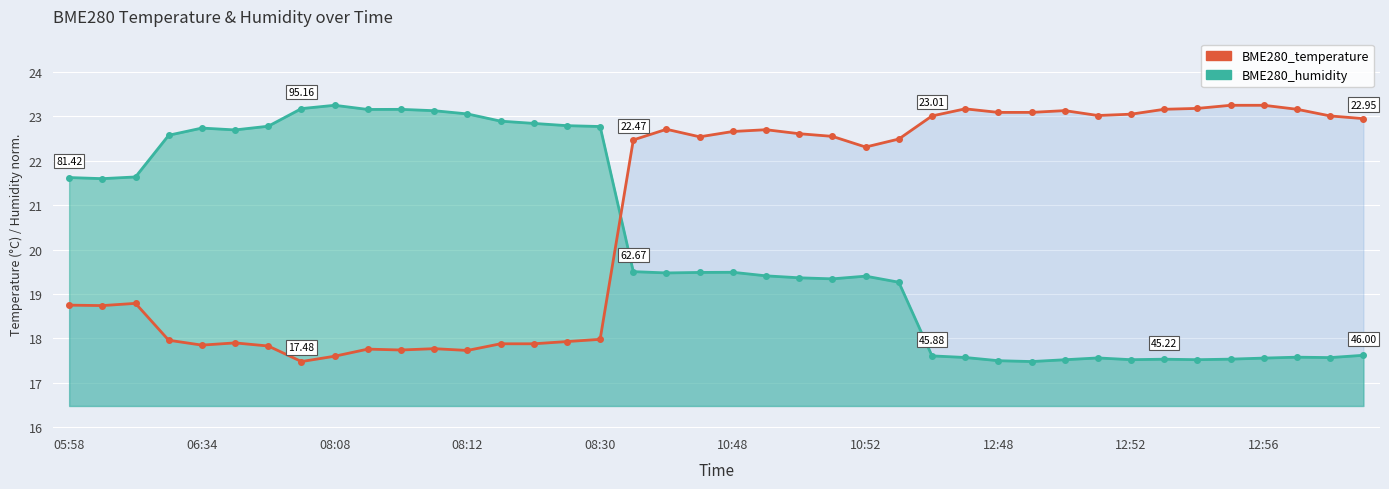

What value does the BME280_humidity series have at 29?

17.5